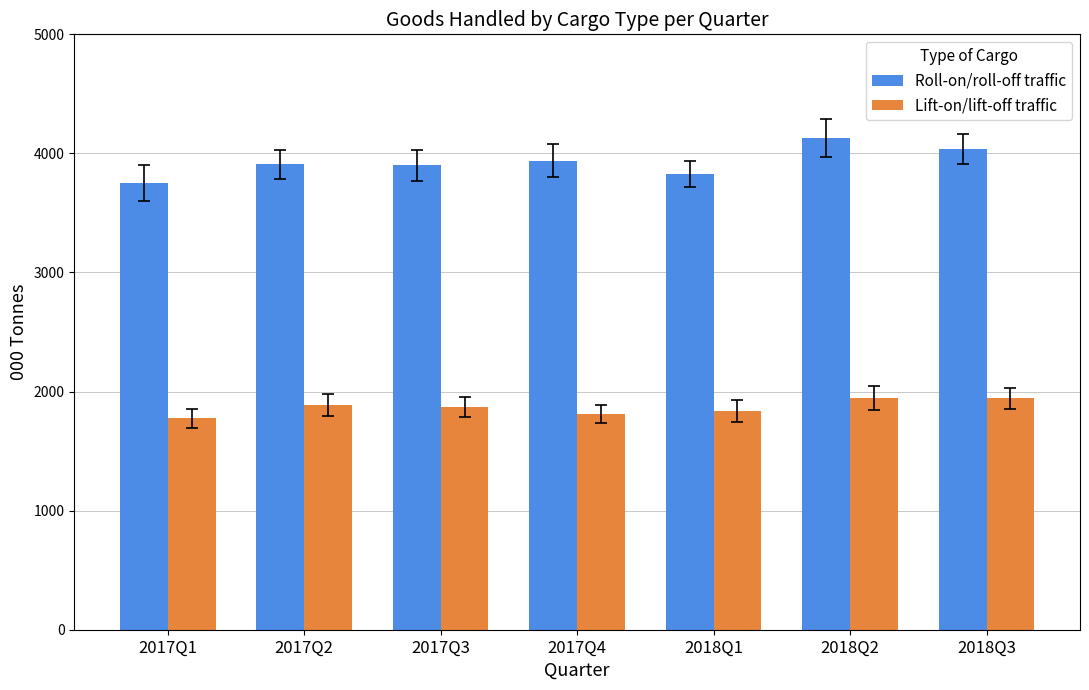

What are all the series names shown in the legend?

Roll-on/roll-off traffic, Lift-on/lift-off traffic